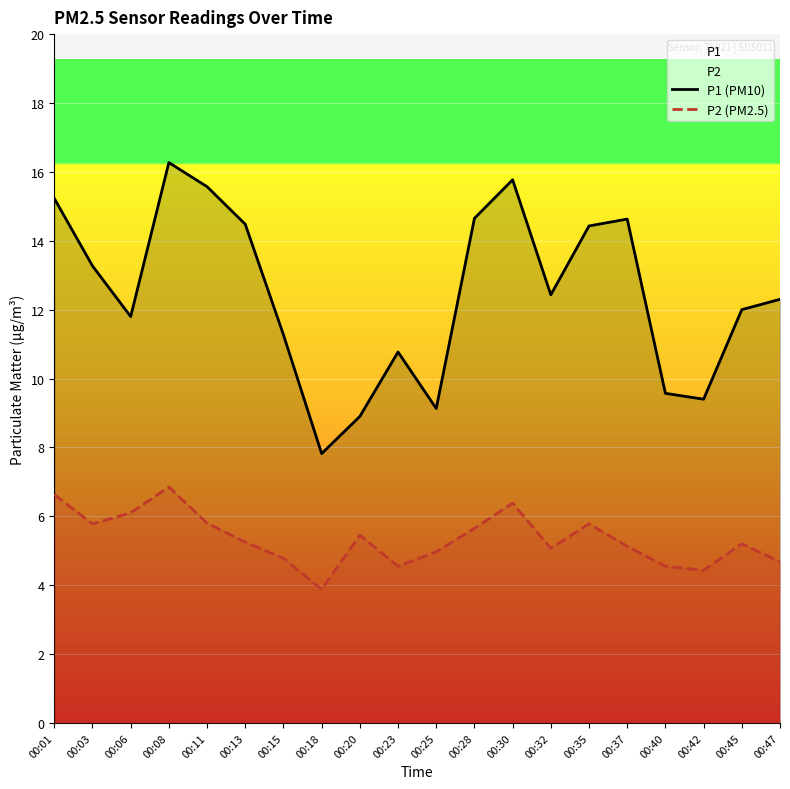

Reading right to left, transcribe all the data shown in this chart.

P1 (PM10): 12.3	12.0	9.4	9.6	14.6	14.4	12.4	15.8	14.7	9.1	10.8	8.9	7.8	11.3	14.5	15.6	16.3	11.8	13.3	15.2
P2 (PM2.5): 4.7	5.2	4.4	4.5	5.1	5.8	5.1	6.4	5.7	5.0	4.5	5.5	3.9	4.8	5.2	5.8	6.8	6.1	5.8	6.6